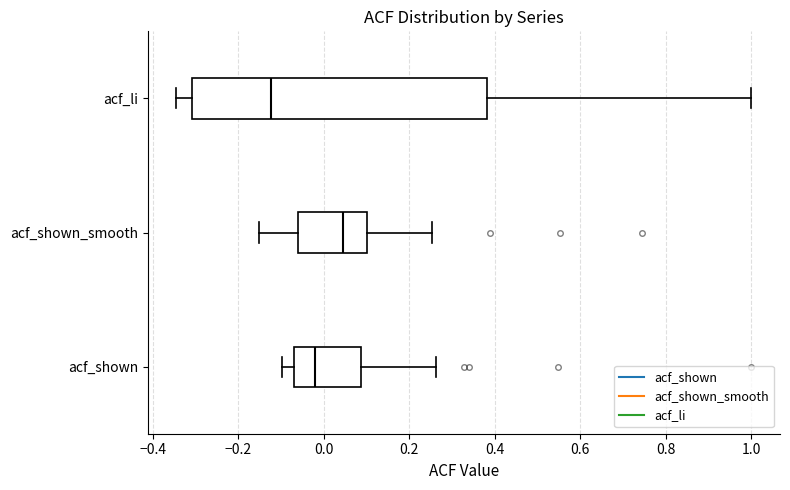

Reading bottom to top, read every box against the x-axis: the position of its median line, the range the box covers, and the ends of its whiskers. The values are not printed on the chart, so give them approximately, as read against the axis.

acf_shown: median -0.02, box -0.06 to 0.08, whiskers -0.10 to 0.26
acf_shown_smooth: median 0.04, box -0.06 to 0.10, whiskers -0.16 to 0.26
acf_li: median -0.12, box -0.30 to 0.38, whiskers -0.34 to 1.00